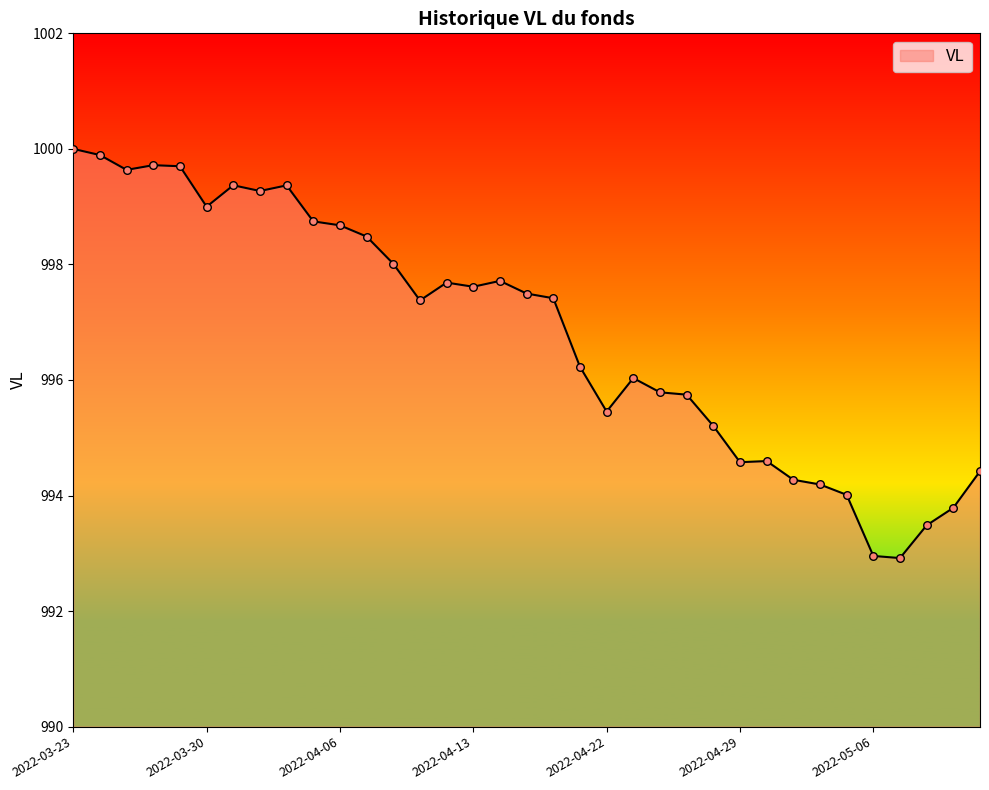

What is the difference between the maximum and minimum values?

7.1